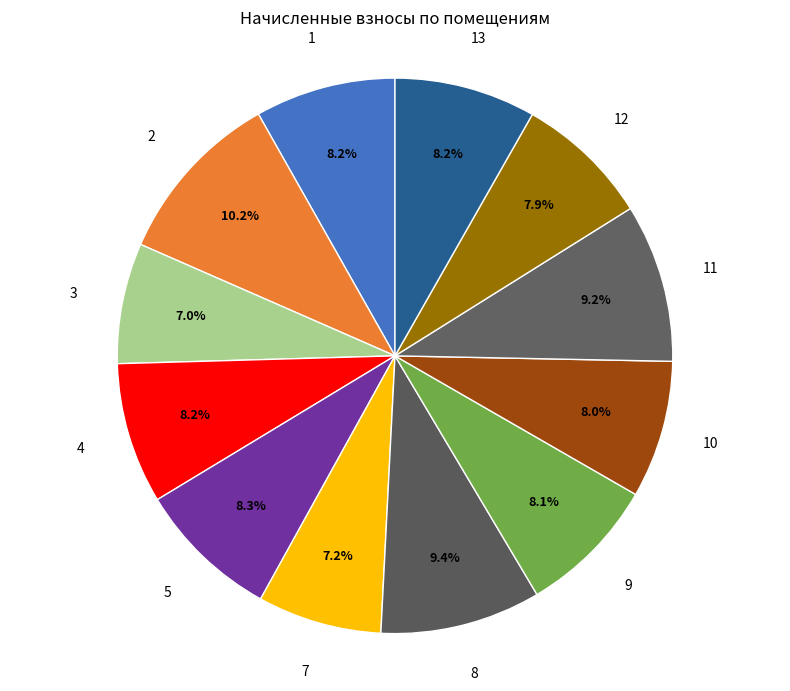

How many segments does this pie chart have?

12